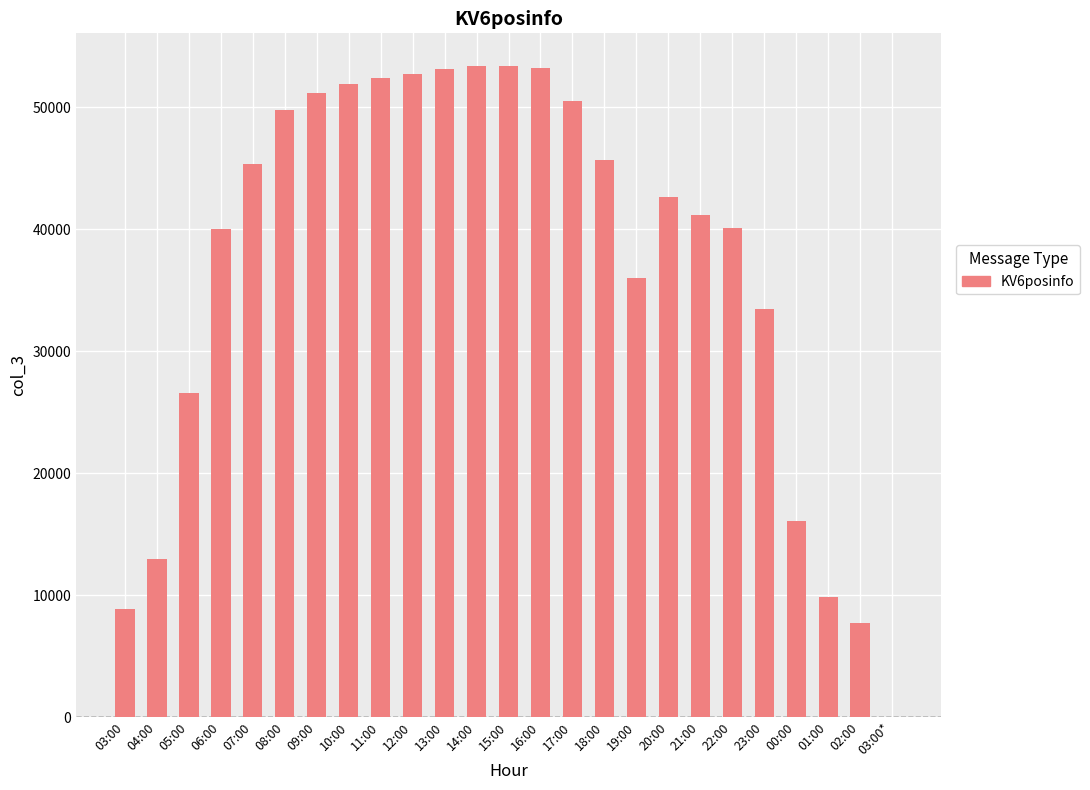

Count the number of data series in this chart.

1